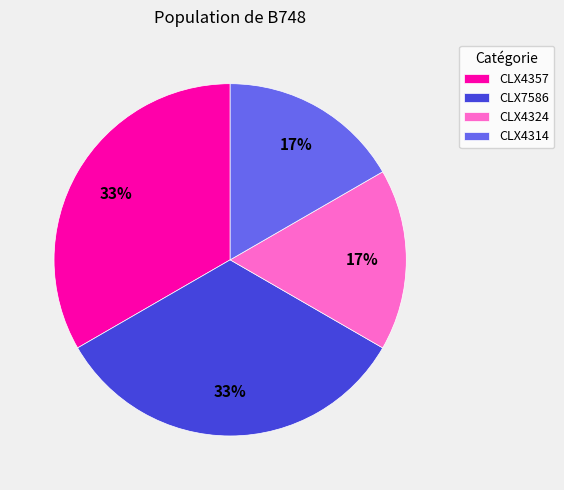

To the nearest percent, what is the average slice percentage?

25%